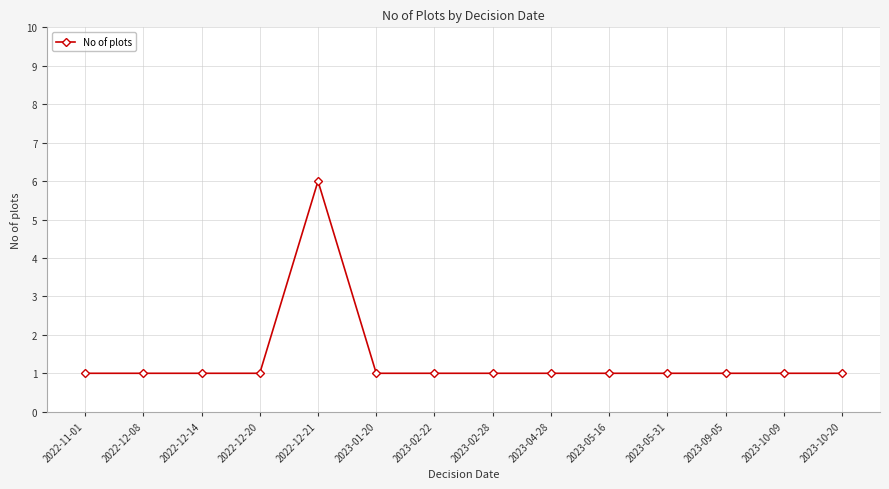

True or false: there are more than 0 points higher than both neighbors.

True